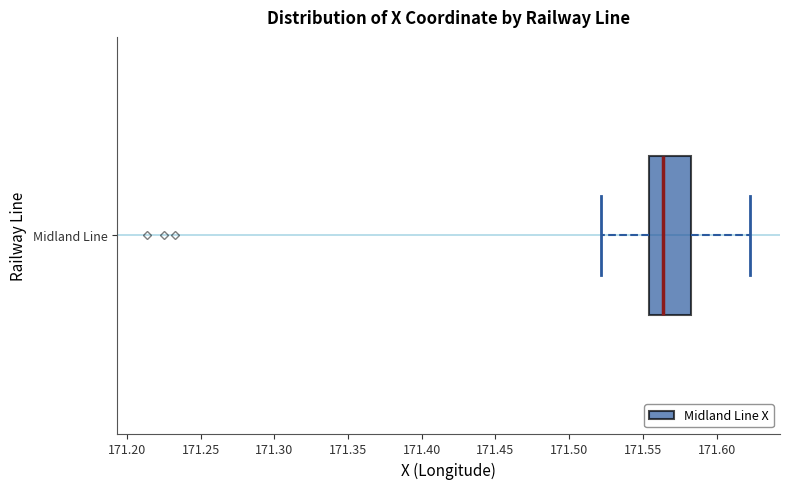

Read this box plot against the x-axis: the position of the median line, the range covered by the box, and the ends of both whiskers. The values are not printed on the chart, so give them approximately, as read against the axis.

median 171.565, box 171.555 to 171.585, whiskers 171.520 to 171.625